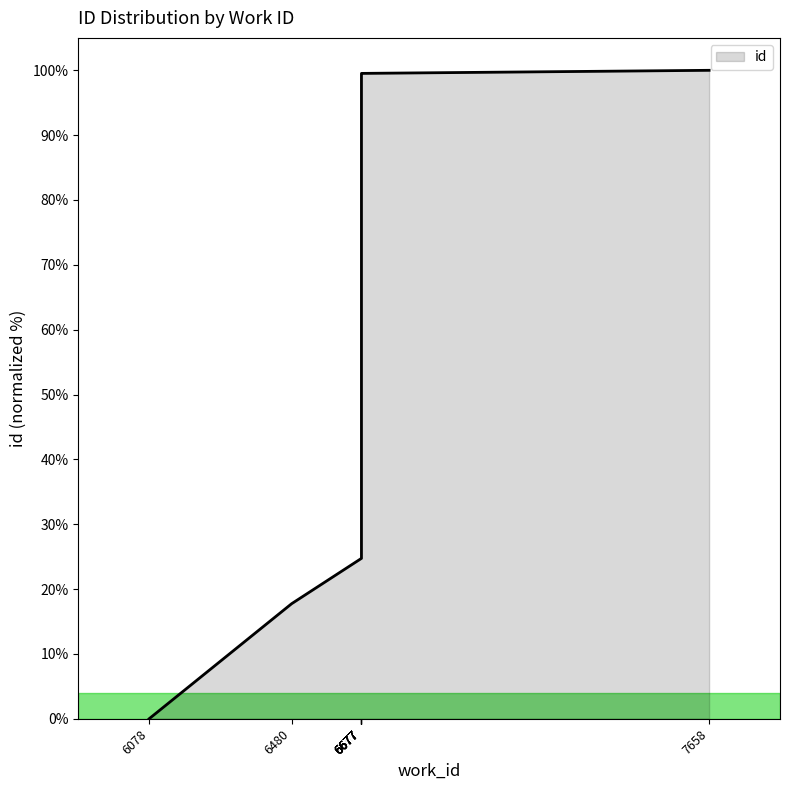

What is the difference between the maximum and minimum values?

100.0